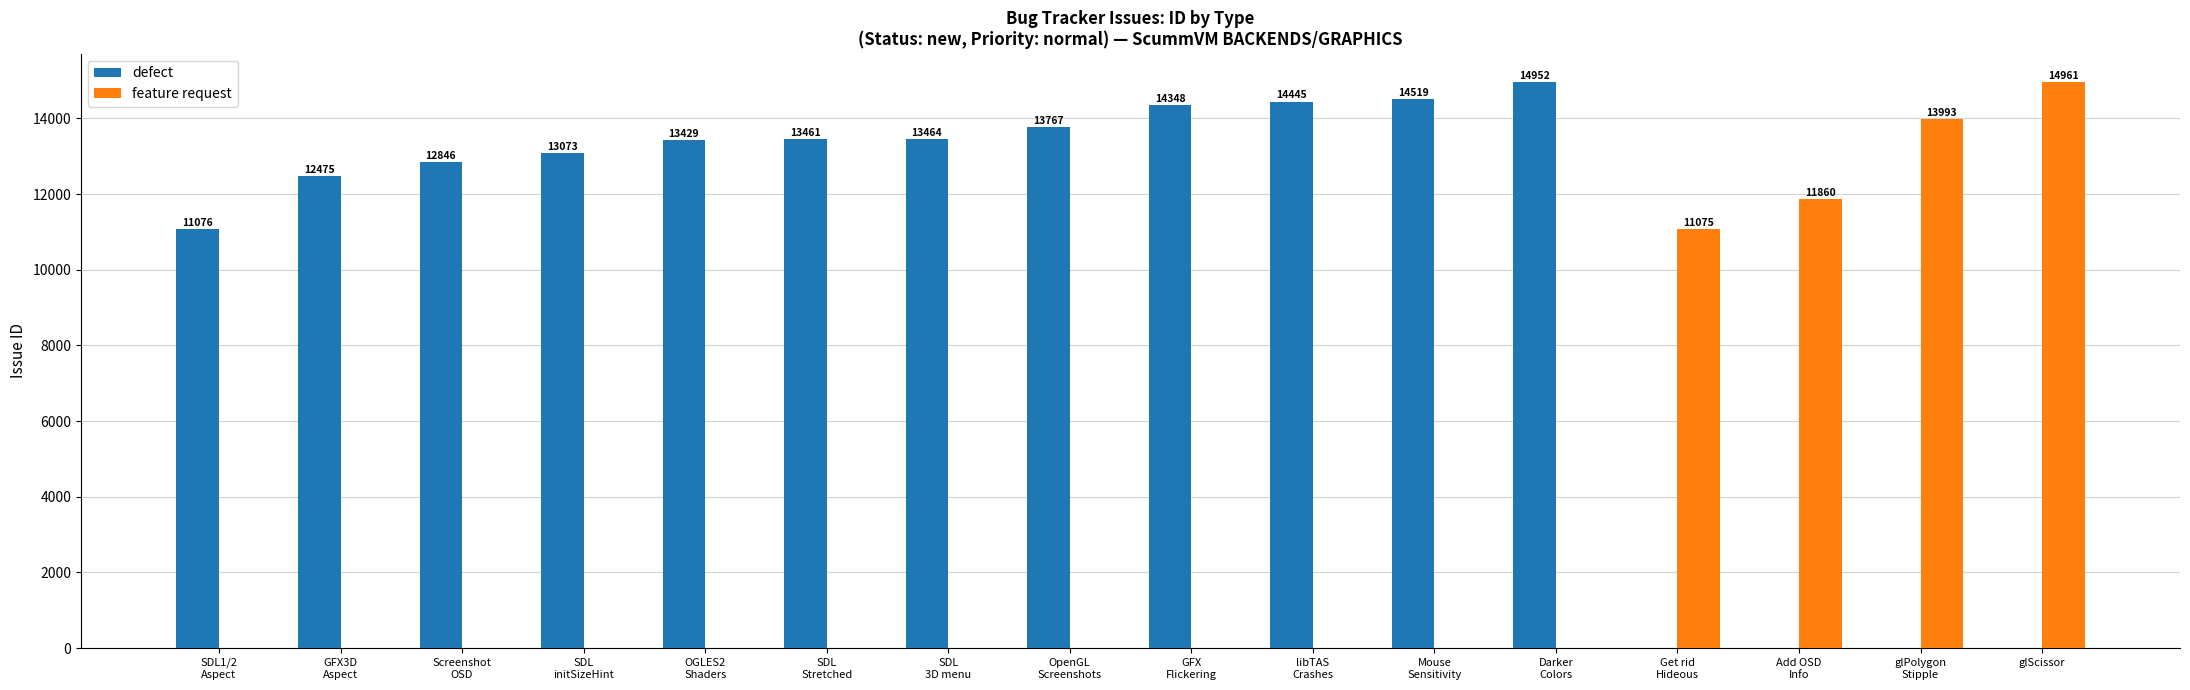

How many groups of bars are there?

16